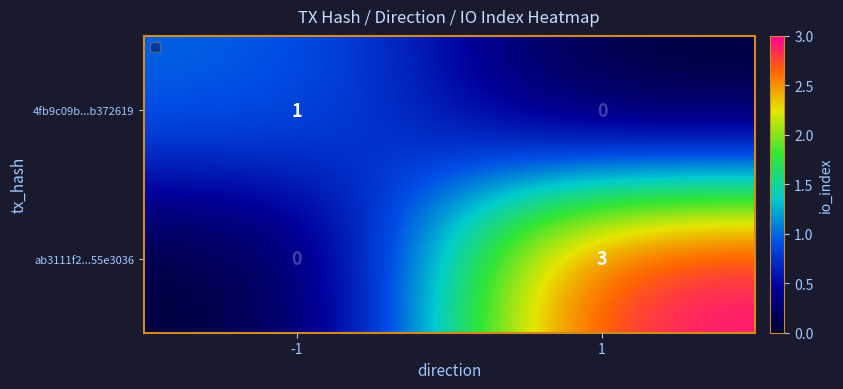

Count the number of data series in this chart.

2